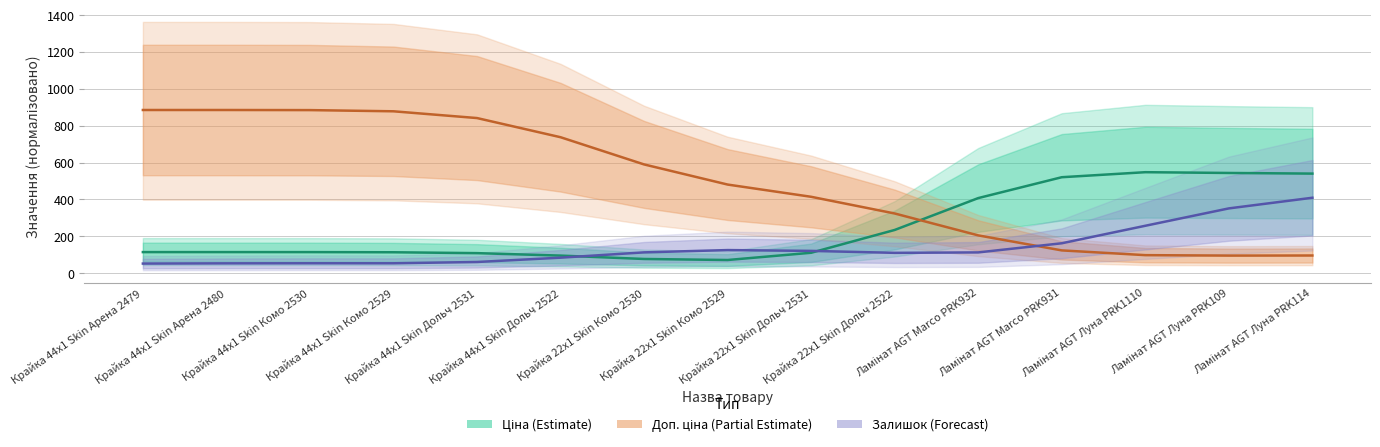

List the series in order of their peak value, highest first.

Доп. ціна (Partial Estimate), Ціна (Estimate), Залишок (Forecast)